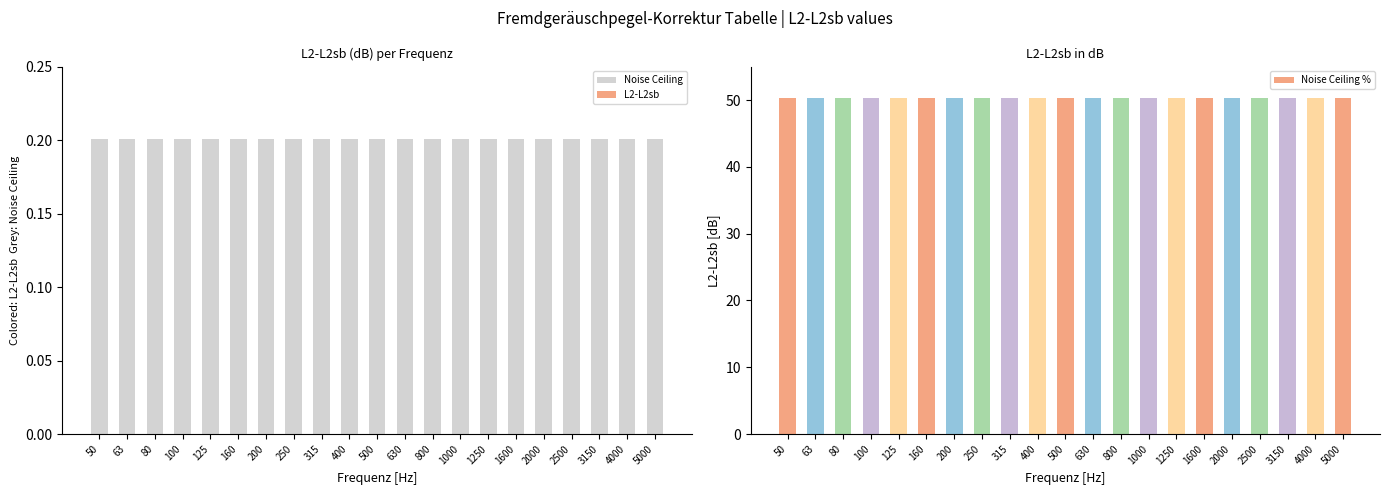

What is the average value of the Noise Ceiling series?

0.2